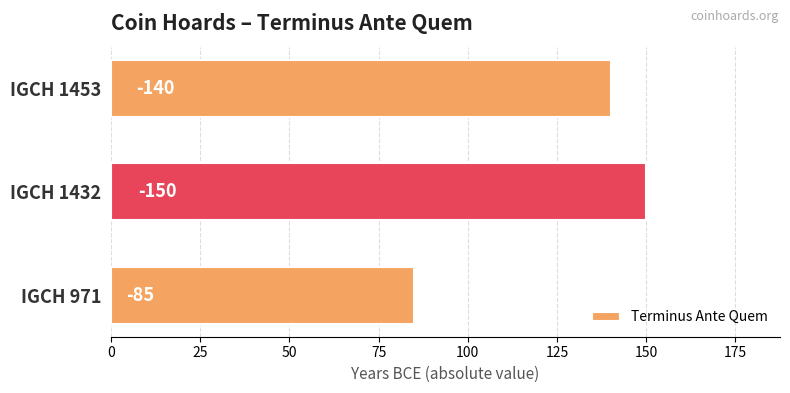

How many bars are there in total?

3